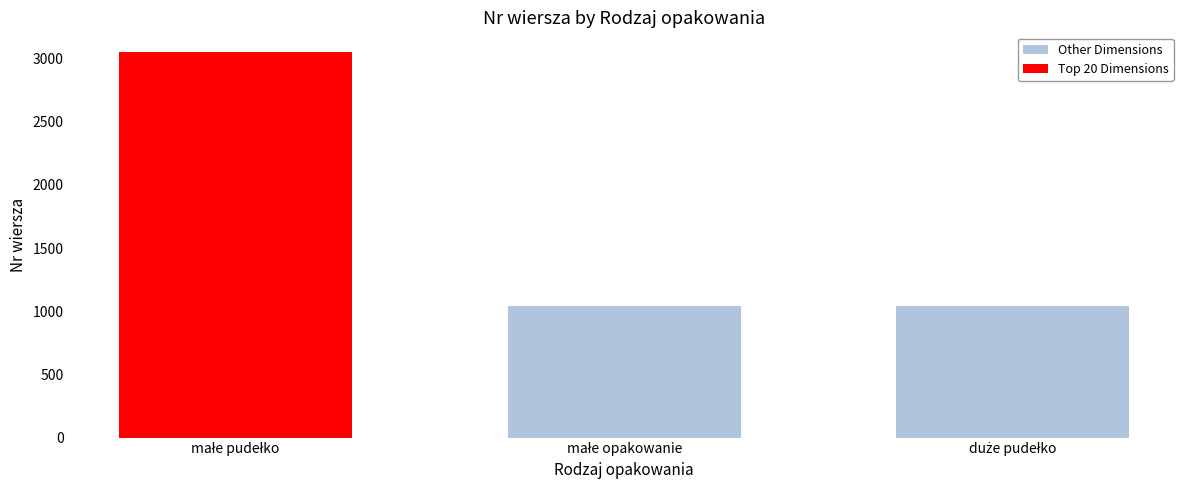

What is the value of the 2nd bar from the left?

1040